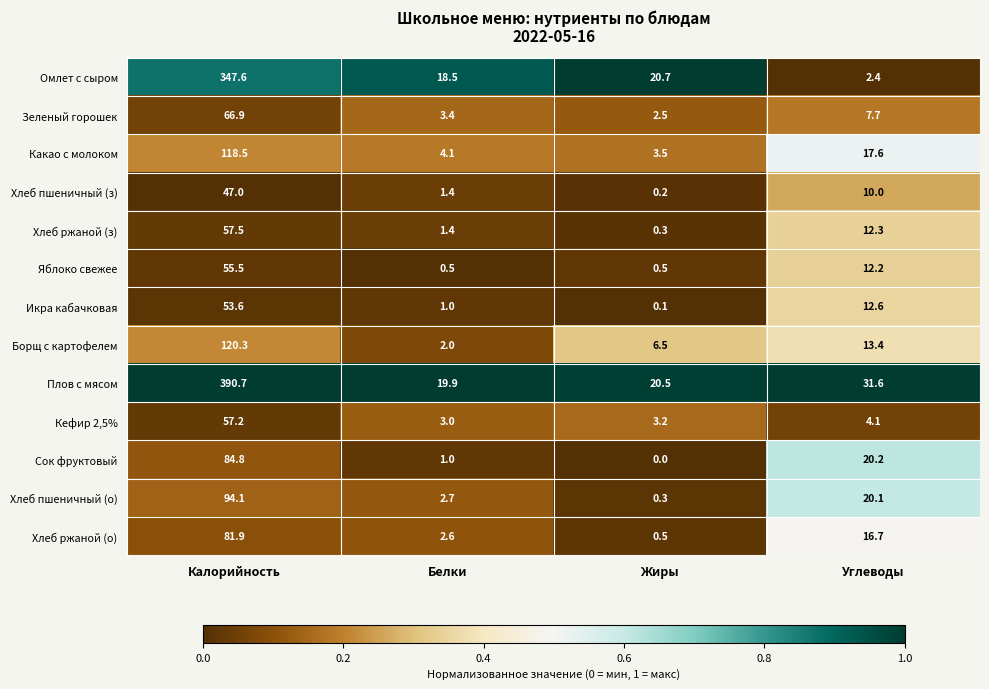

At how many categories does at least one series exceed 0?

4